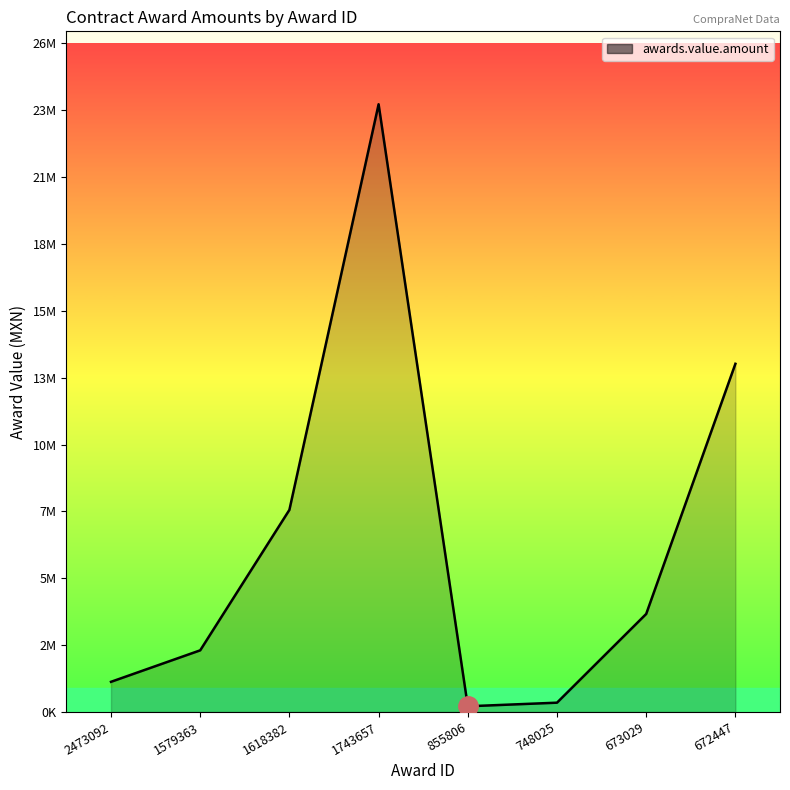

Does the chart have visible grid lines?

No